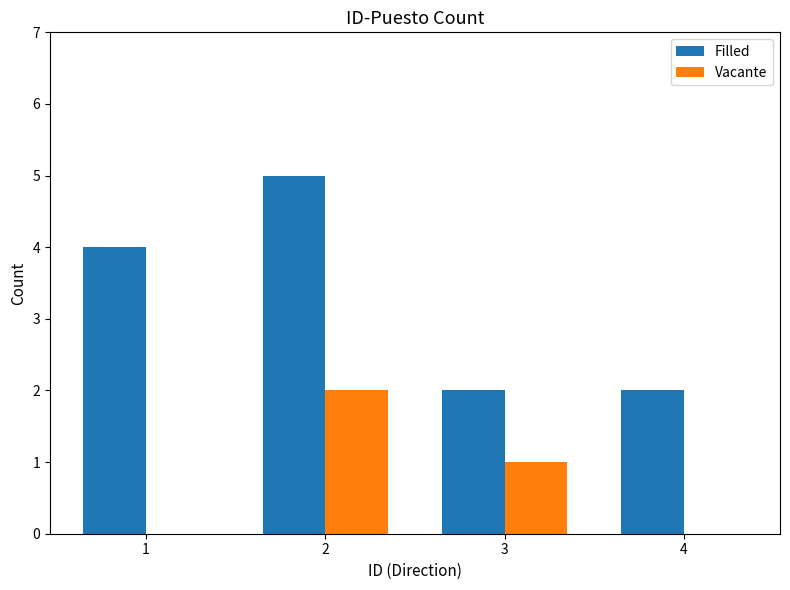

Does the chart contain stacked bars?

No